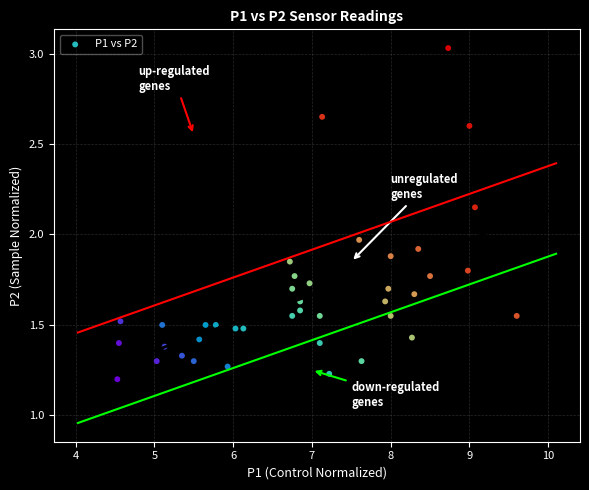

What is the range of X values (max minus min)?

5.1